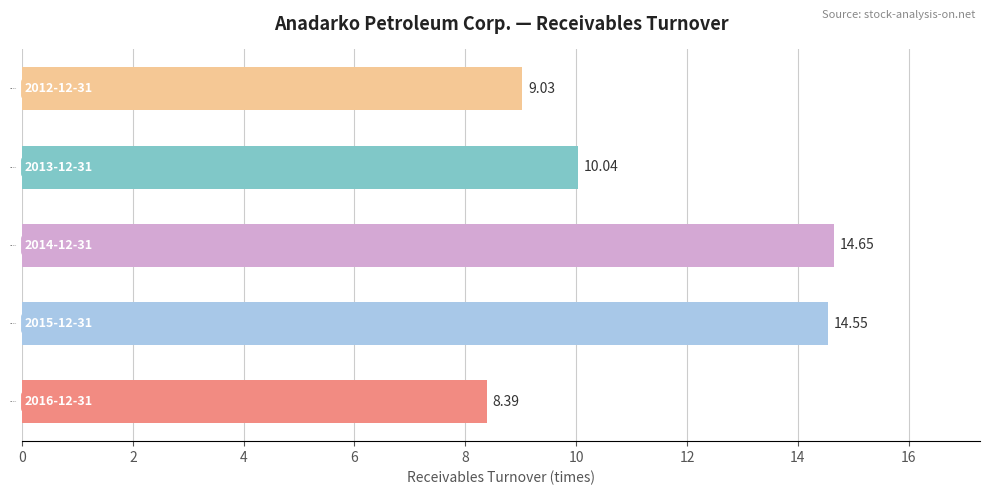

What is the average value?

11.3